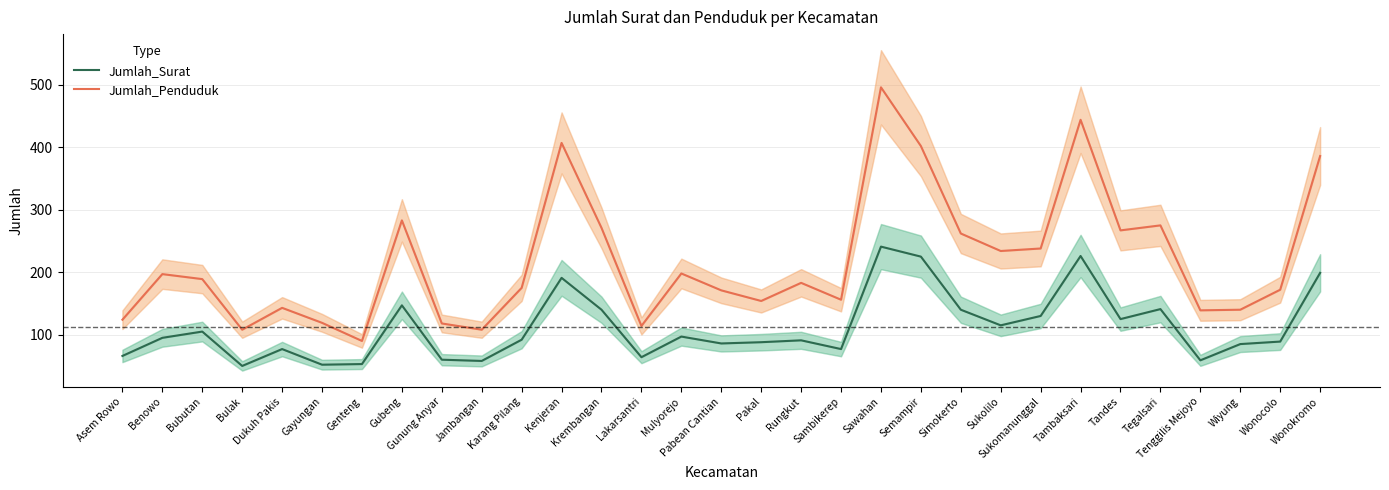

Does the chart have visible grid lines?

Yes